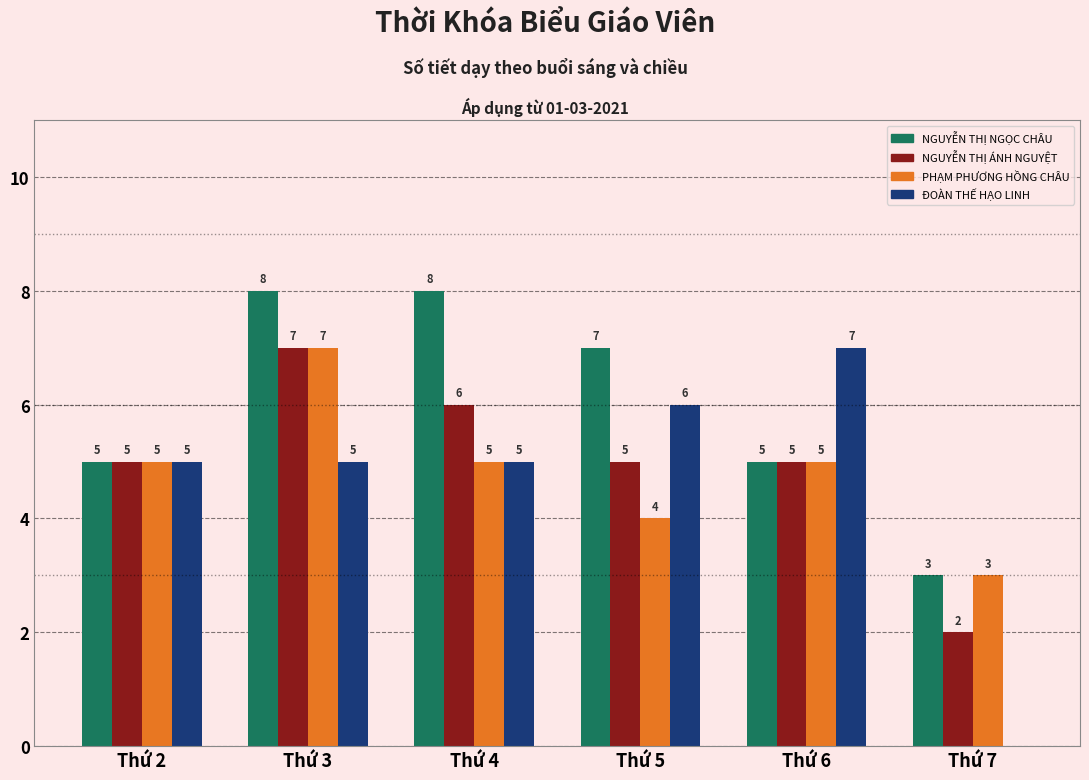

Reading left to right, extract all data points from this chart.

NGUYỄN THỊ NGỌC CHÂU: 5	8	8	7	5	3
NGUYỄN THỊ ÁNH NGUYỆT: 5	7	6	5	5	2
PHẠM PHƯƠNG HỒNG CHÂU: 5	7	5	4	5	3
ĐOÀN THẾ HẠO LINH: 5	5	5	6	7	0